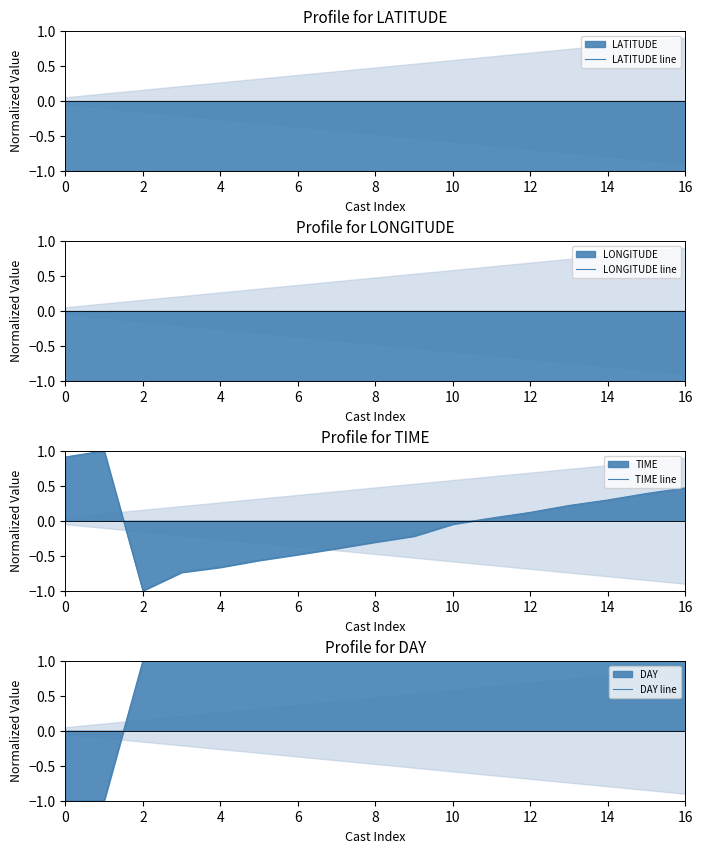

Does the chart have visible grid lines?

No